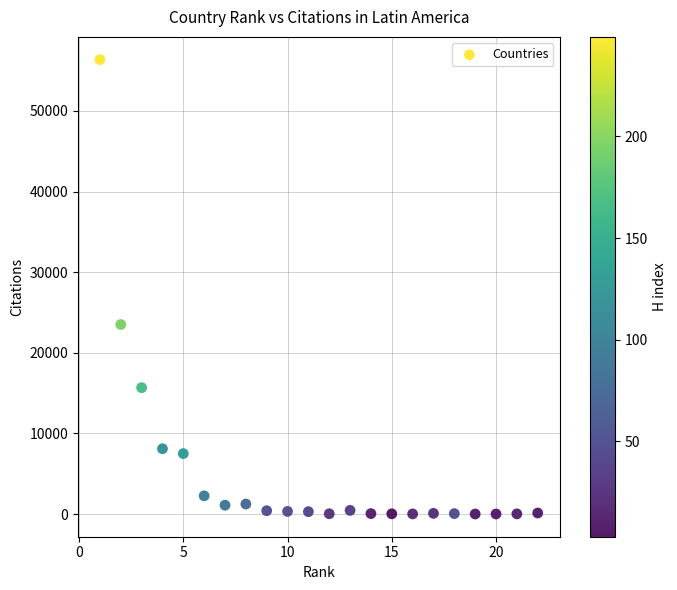

What is the range of X values (max minus min)?

21